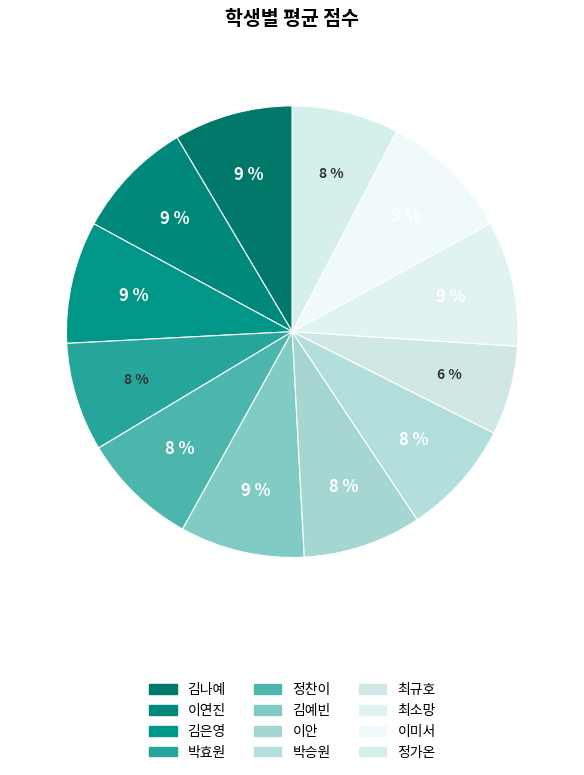

To the nearest percent, what percentage of the pie is 정가온?

8%